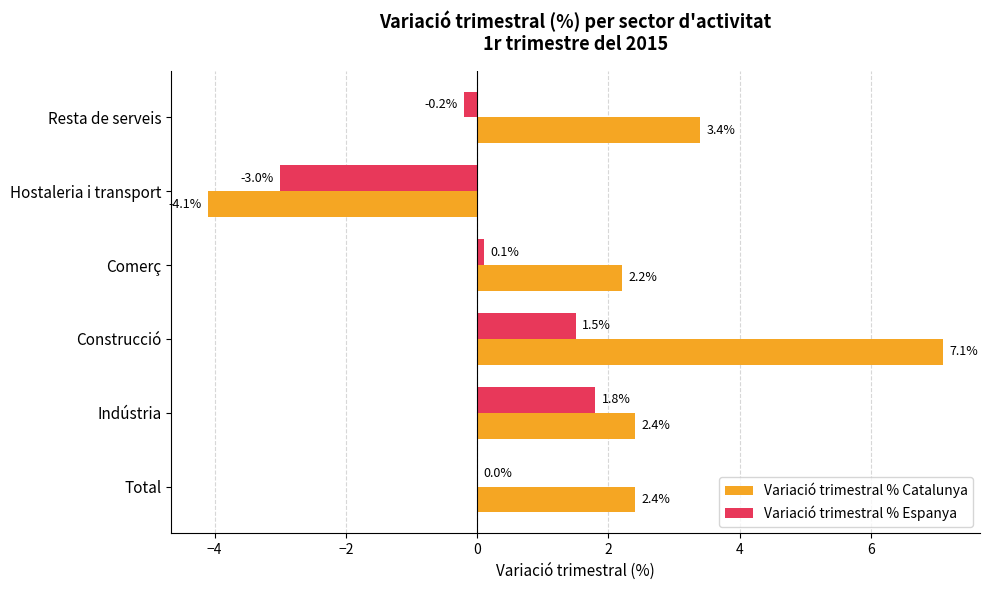

What is the sum of all Variació trimestral % Catalunya values?

13.4